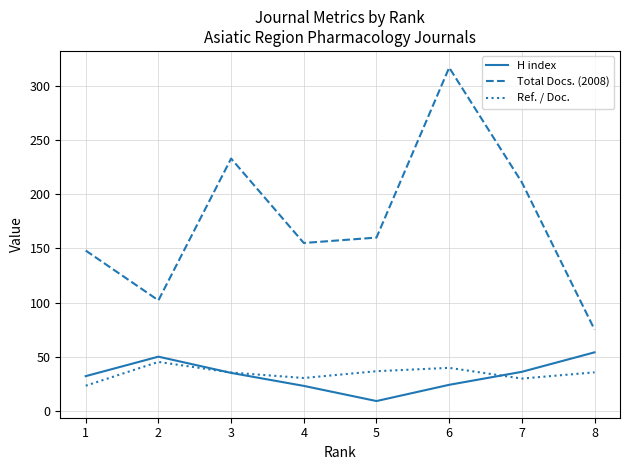

At which label does Total Docs. (2008) reach its minimum?

8